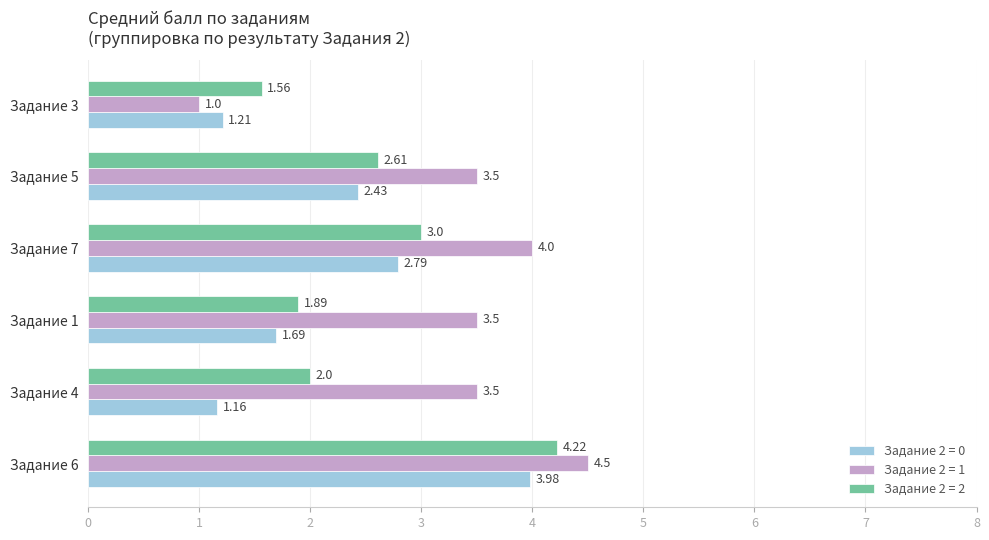

Which series changed the most between Задание 6 and Задание 3?

Задание 2 = 1